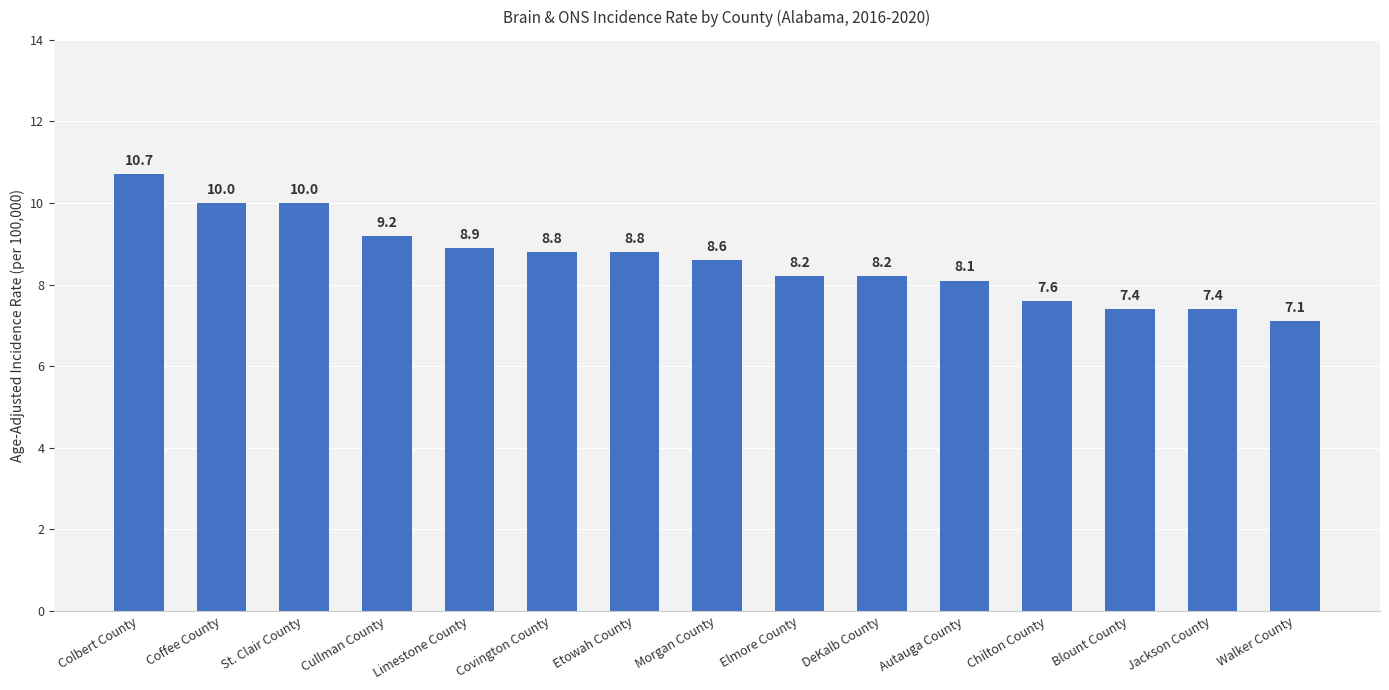

What is the average value?

8.6